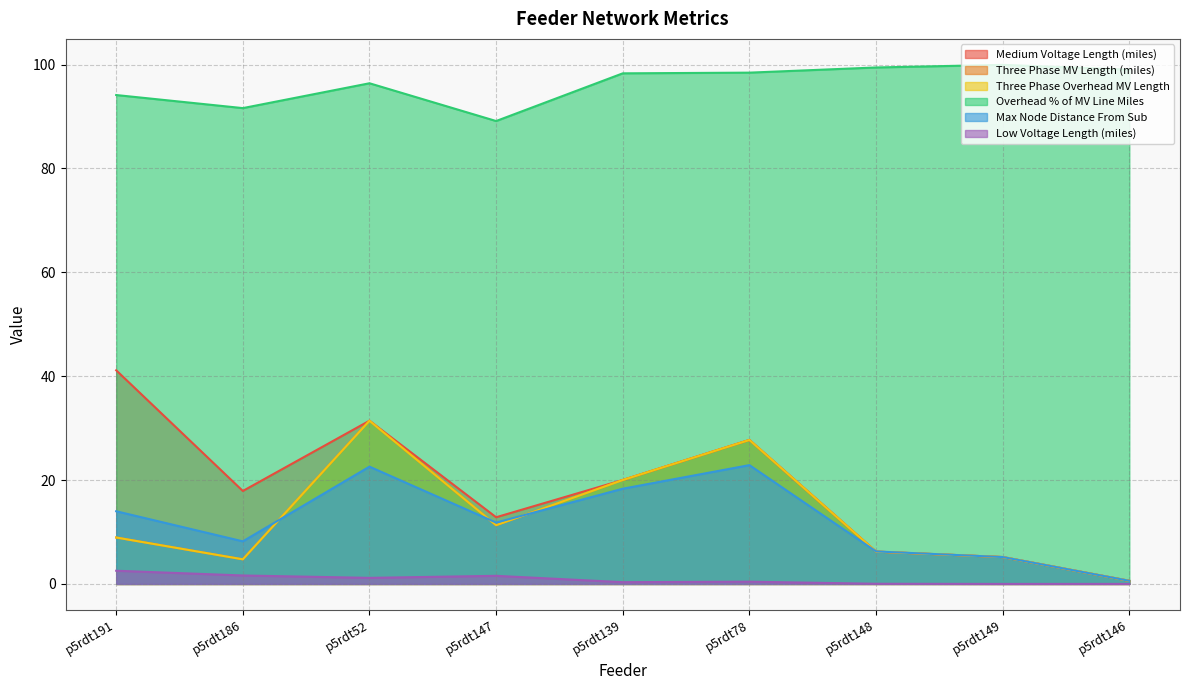

Where is the first local maximum for Three Phase MV Length (miles)?

p5rdt52